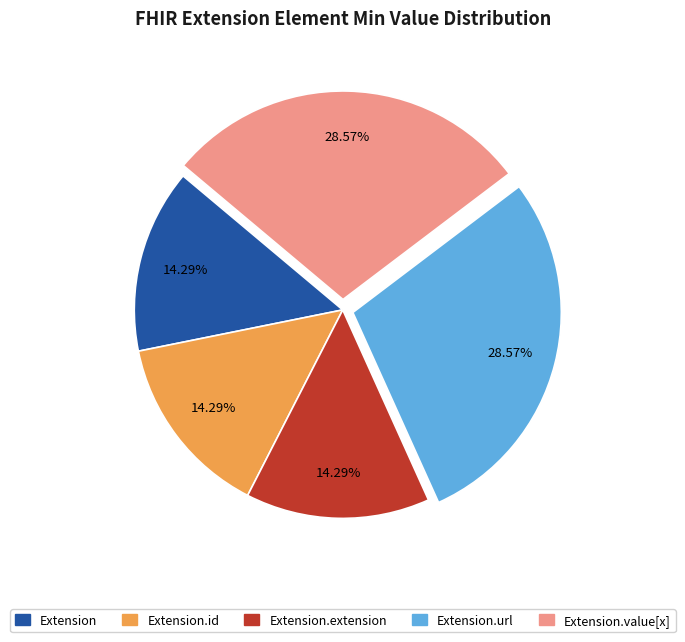

Is there a majority slice in this chart?

No